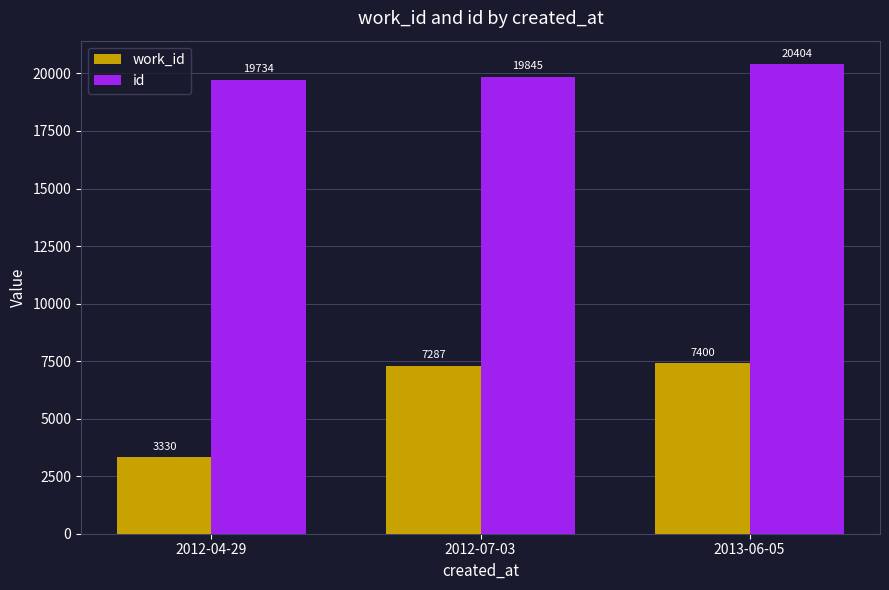

How many groups of bars are there?

3